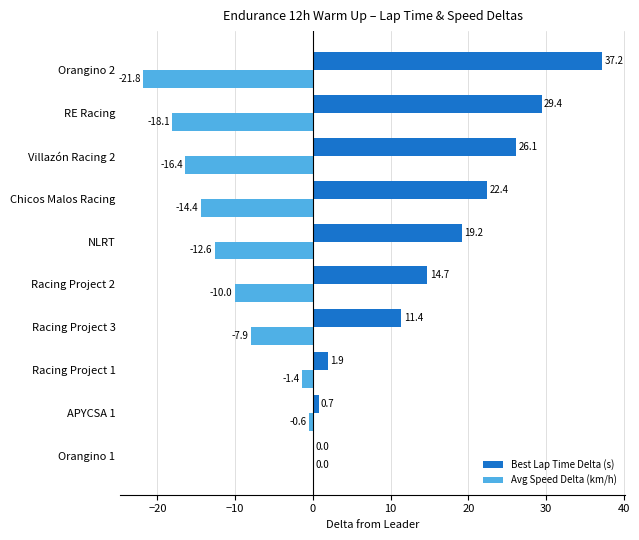

Between Chicos Malos Racing and RE Racing, which series saw the biggest shift?

Best Lap Time Delta (s)